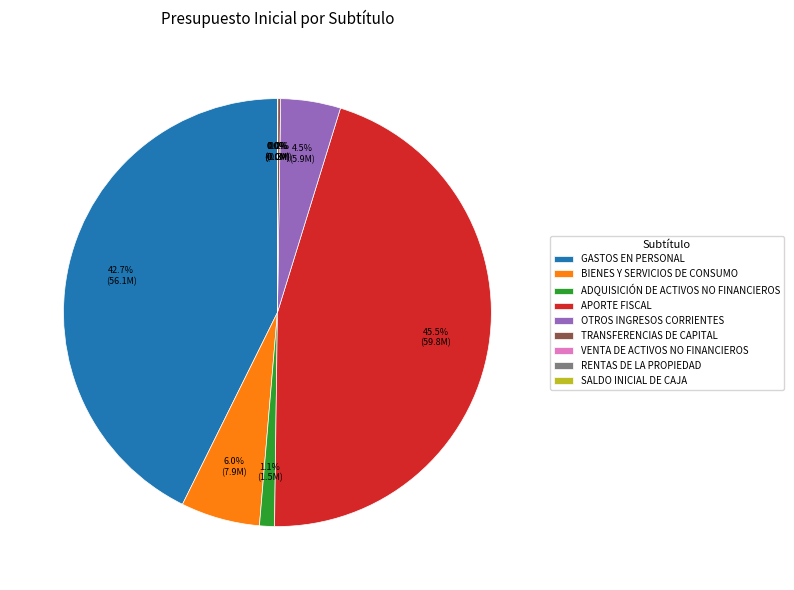

Which has a higher value, TRANSFERENCIAS DE CAPITAL or VENTA DE ACTIVOS NO FINANCIEROS?

TRANSFERENCIAS DE CAPITAL